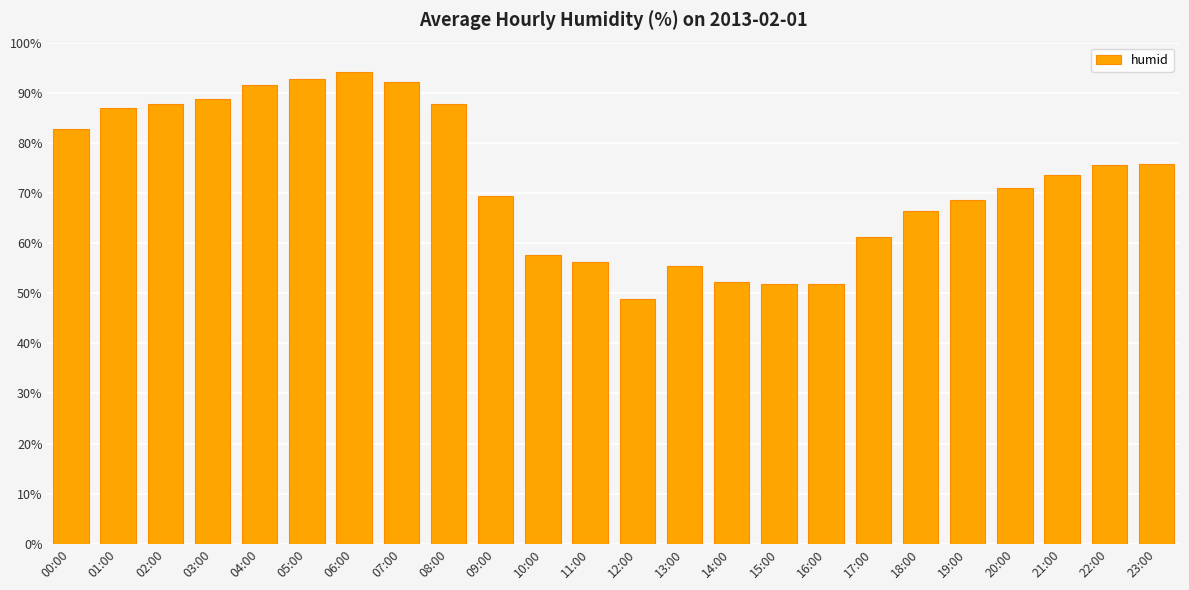

What is the value of the 10th bar from the left?

69.3